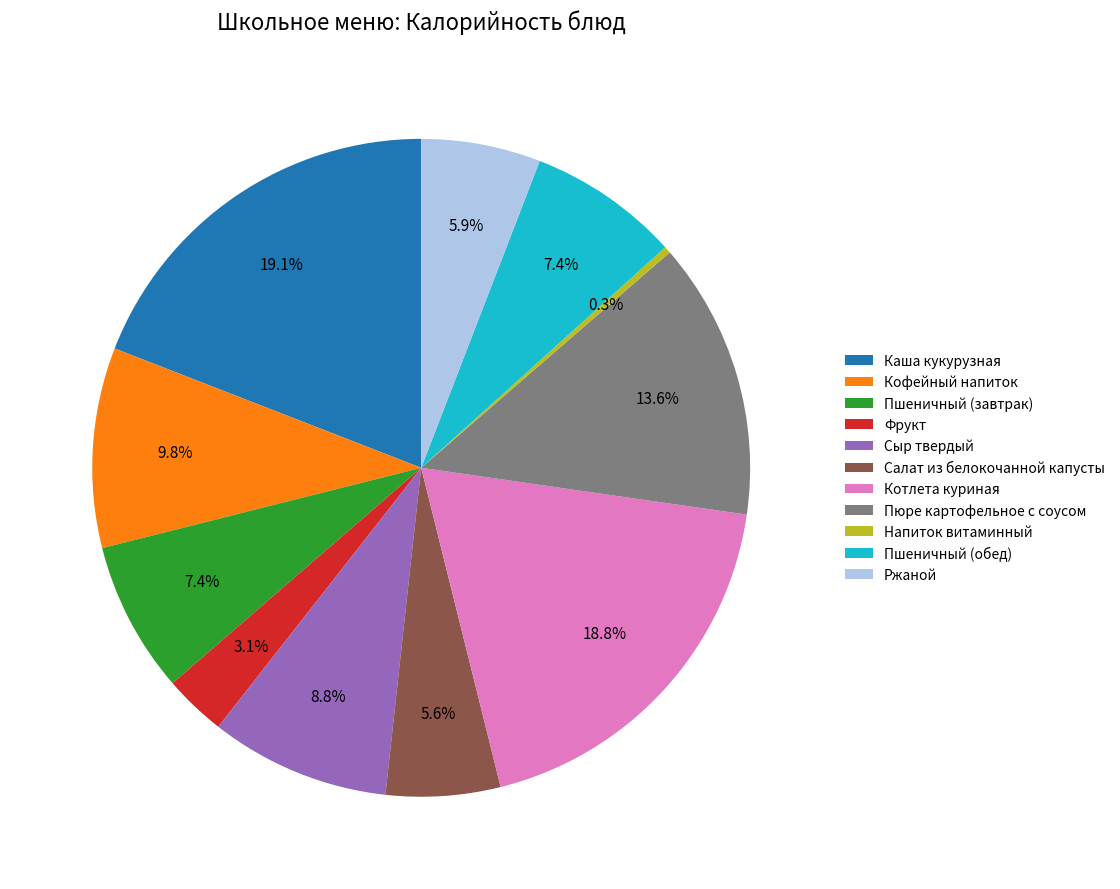

True or false: Сыр твердый accounts for 19% of the total.

False